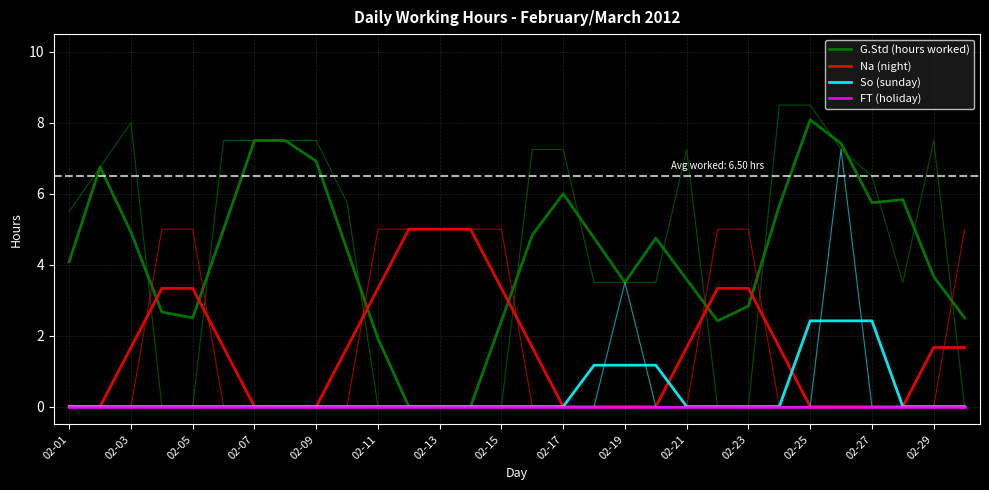

Where is FT (holiday) nearest to the value 0?

02-01